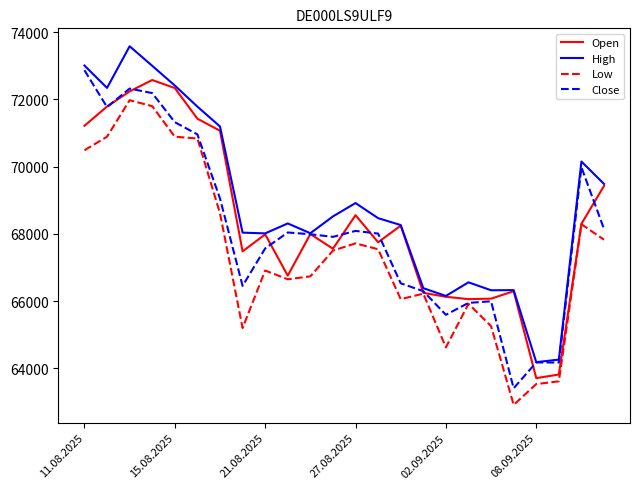

Which series has the largest total across all categories?

High